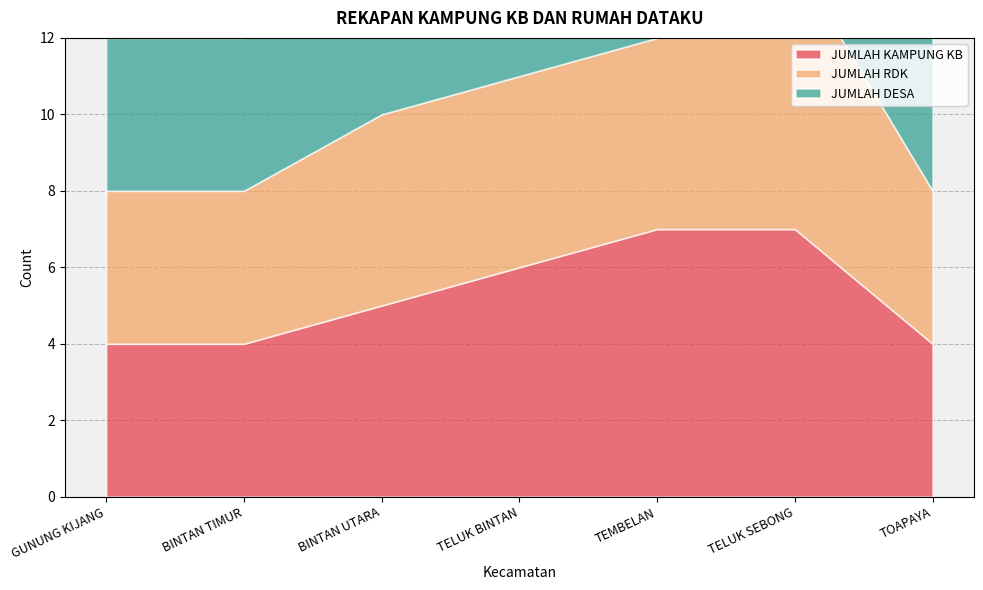

Reading right to left, transcribe all the data shown in this chart.

JUMLAH KAMPUNG KB: 4	7	7	6	5	4	4
JUMLAH RDK: 4	7	5	5	5	4	4
JUMLAH DESA: 4	7	8	6	5	4	4